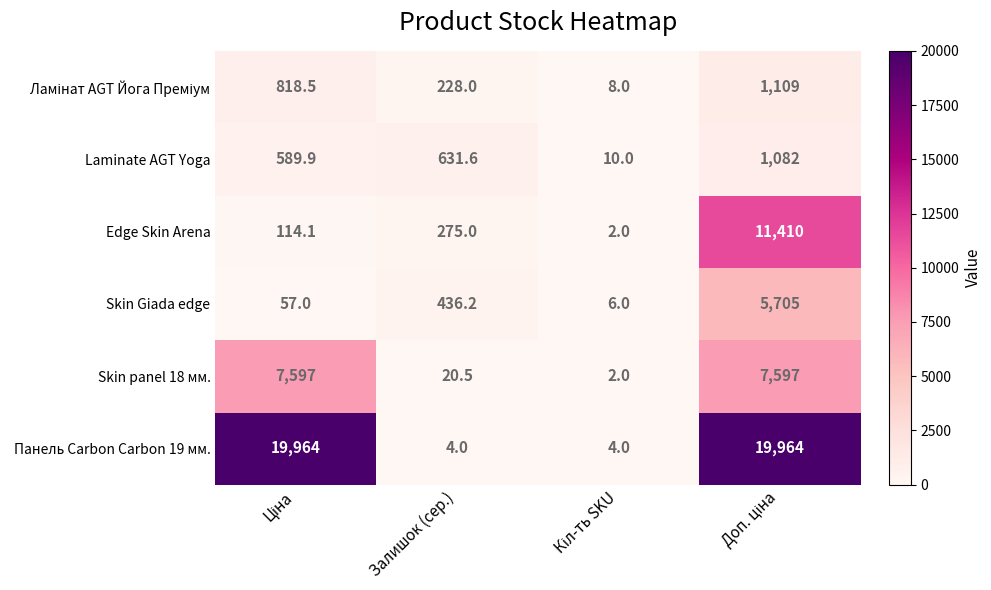

Which series has the largest total across all categories?

Панель Carbon Carbon 19 мм.